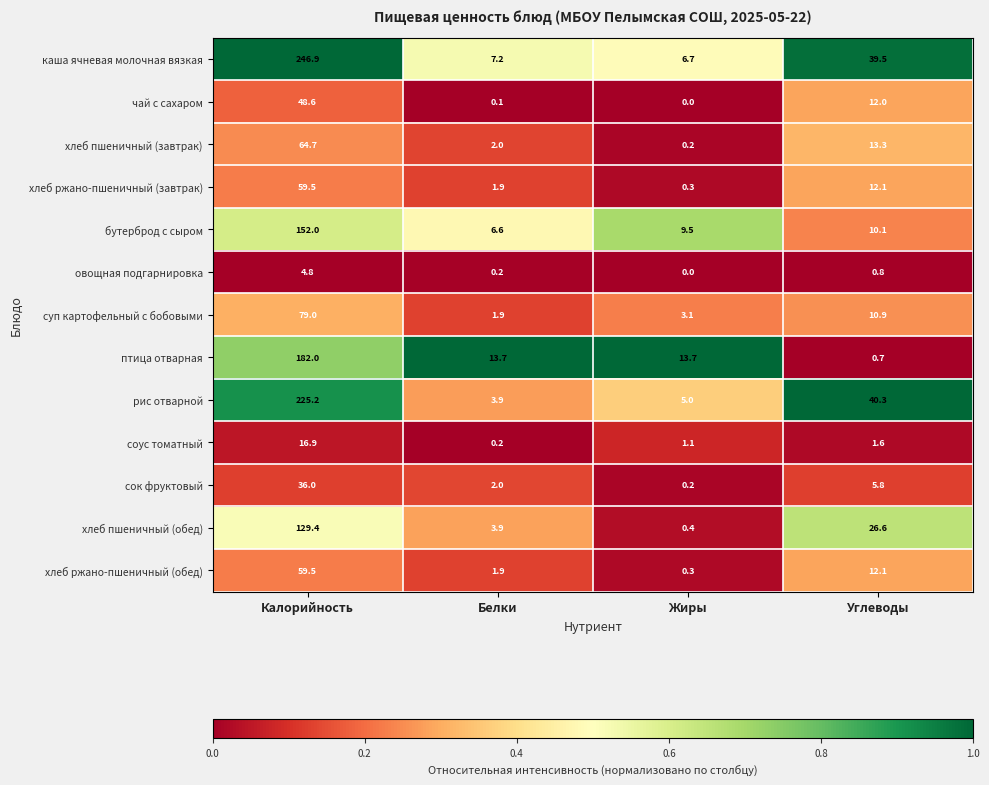

List the labels in order of хлеб ржано-пшеничный (завтрак) value, smallest first.

Жиры, Белки, Углеводы, Калорийность